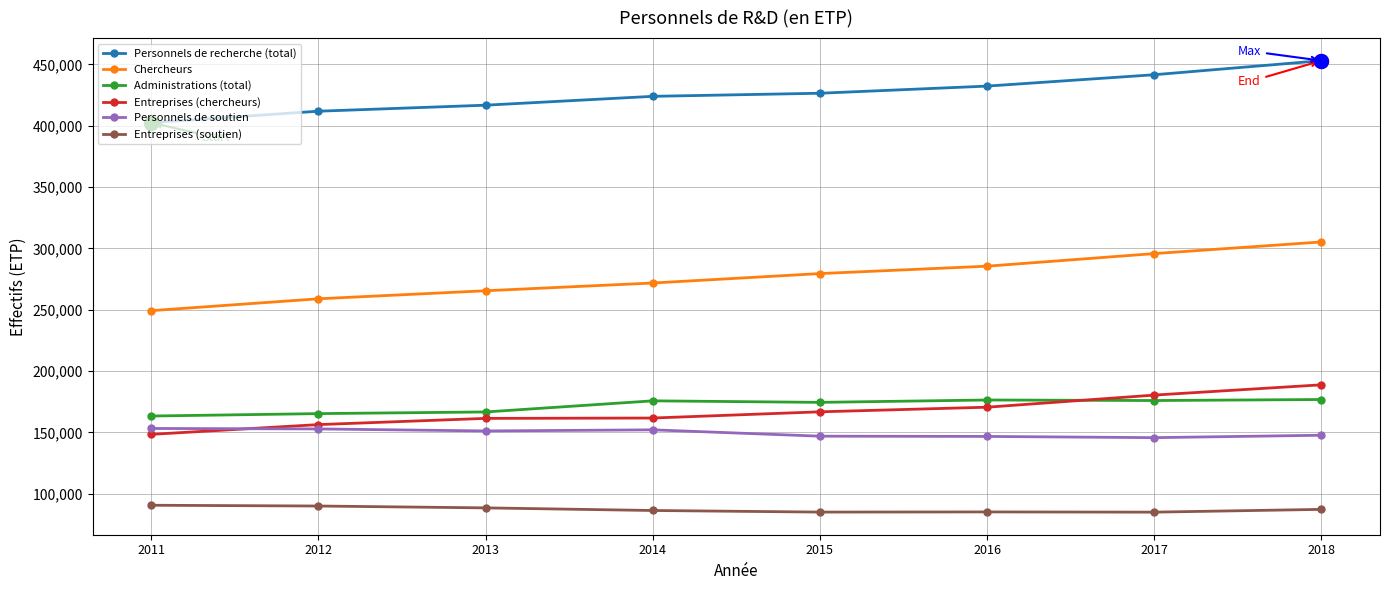

At which label does Chercheurs reach its peak?

2018